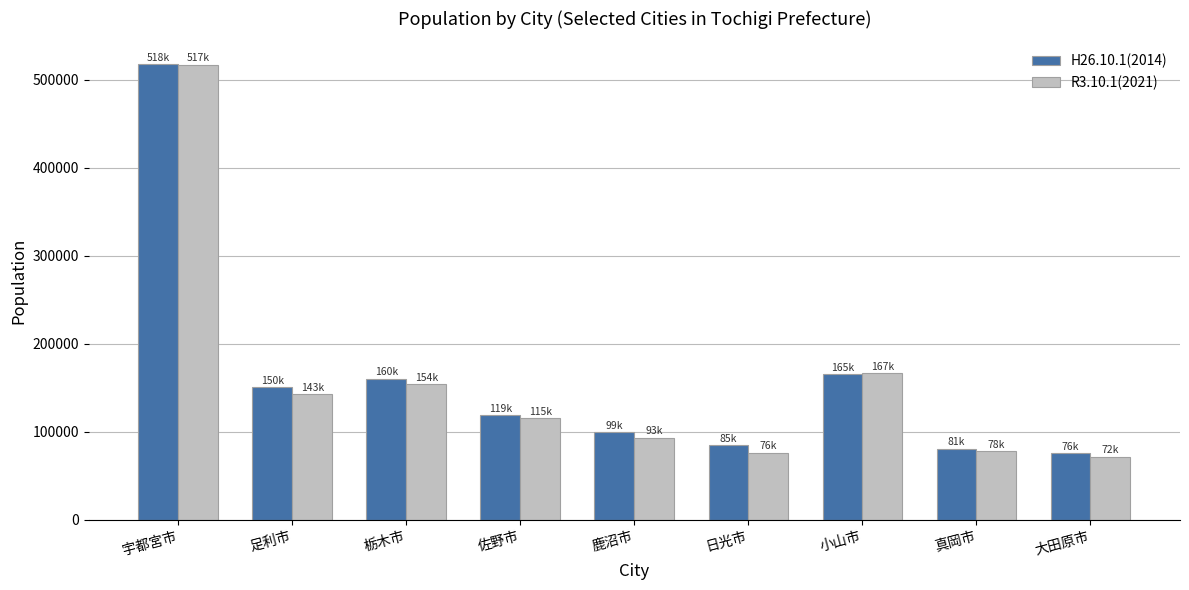

Is it true that H26.10.1(2014) equals 84952 at 日光市?

True